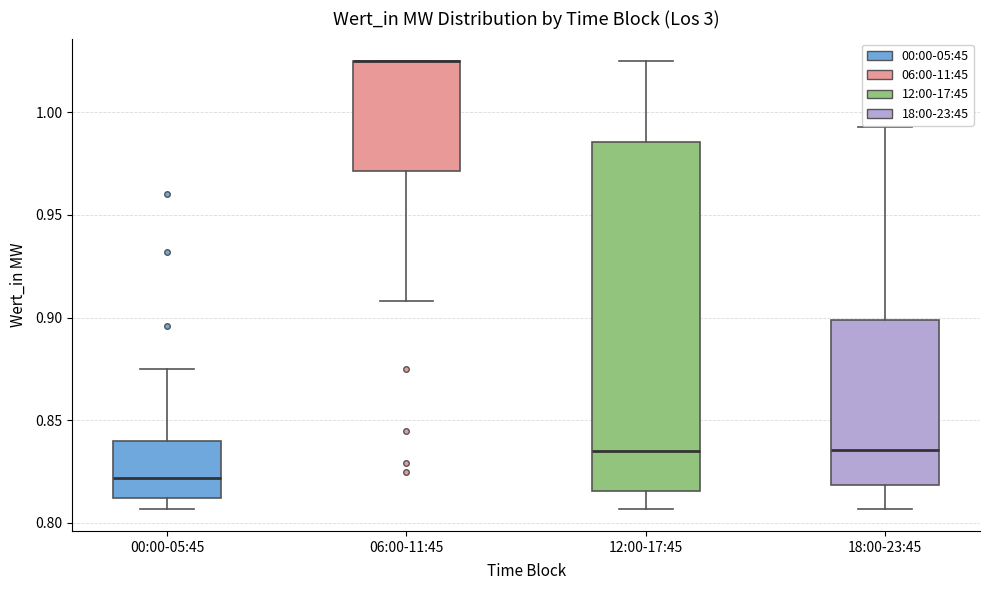

Reading left to right, read every box against the y-axis: the position of its median line, the range the box covers, and the ends of its whiskers. The values are not printed on the chart, so give them approximately, as read against the axis.

00:00-05:45: median 0.820, box 0.810 to 0.840, whiskers 0.805 to 0.875
06:00-11:45: median 1.025 (drawn on the box's upper edge), box 0.970 to 1.025, whiskers 0.910 to 1.025
12:00-17:45: median 0.835, box 0.815 to 0.985, whiskers 0.805 to 1.025
18:00-23:45: median 0.835, box 0.820 to 0.900, whiskers 0.805 to 0.995